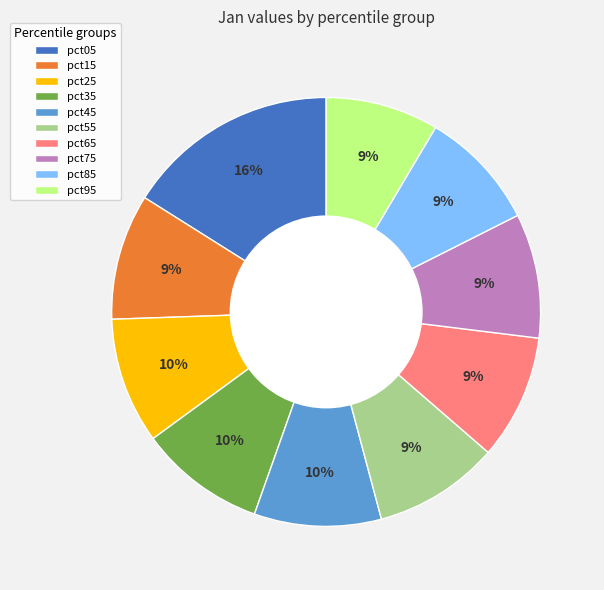

The pct55 slice represents 9% of the pie. True or false?

True